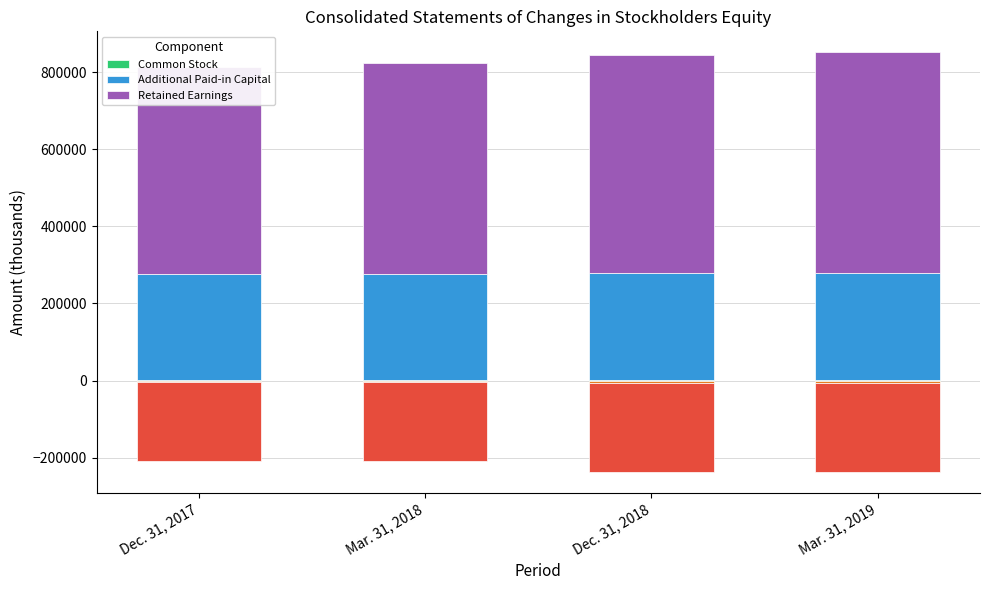

The Retained Earnings series shows 544762 at Mar. 31, 2018. True or false?

True